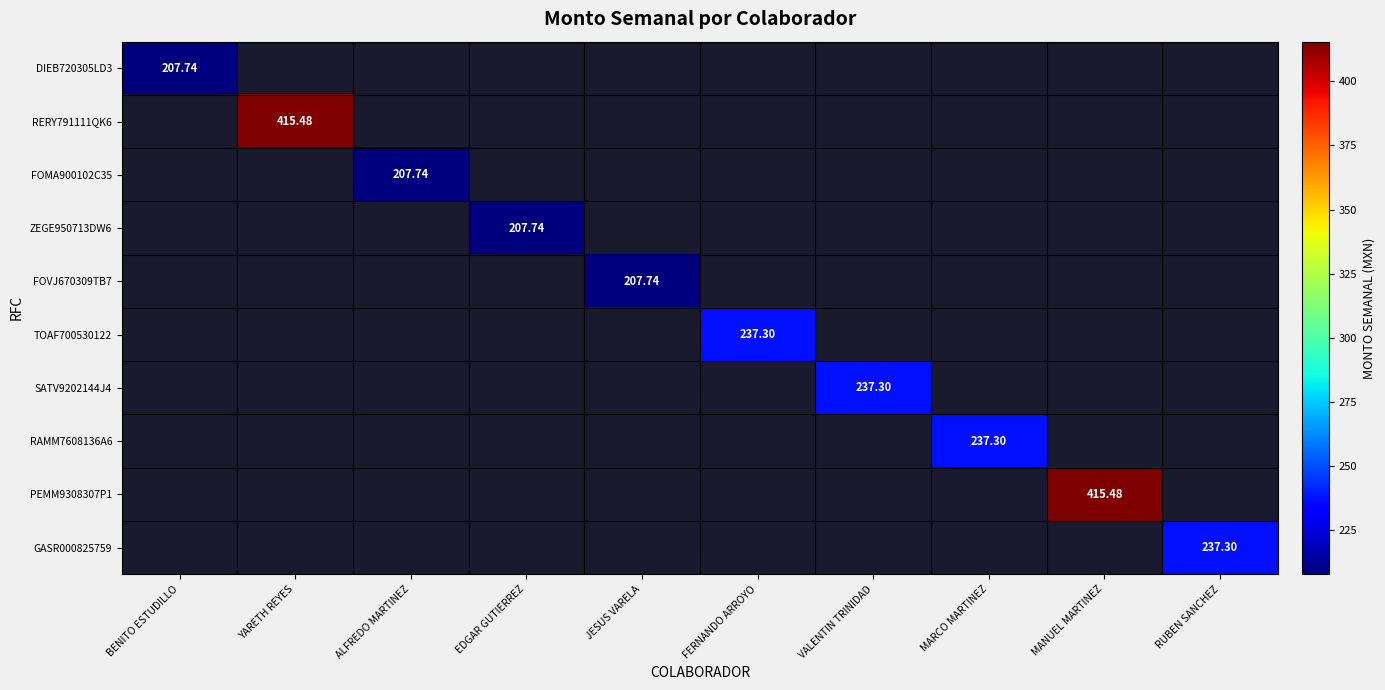

List the series in order of their peak value, lowest first.

DIEB720305LD3, RERY791111QK6, FOMA900102C35, ZEGE950713DW6, FOVJ670309TB7, TOAF700530122, SATV9202144J4, RAMM7608136A6, PEMM9308307P1, GASR000825759